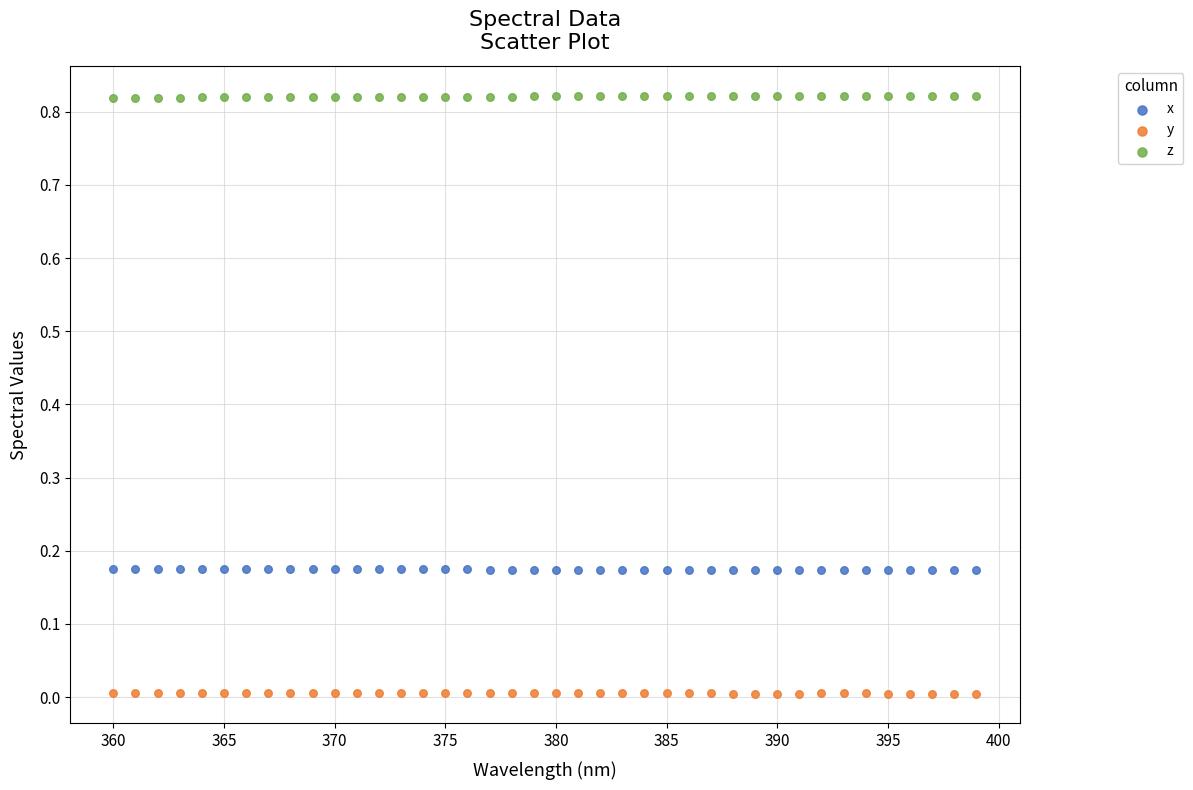

Across all data points, what is the range of X values (max minus min)?

39.0